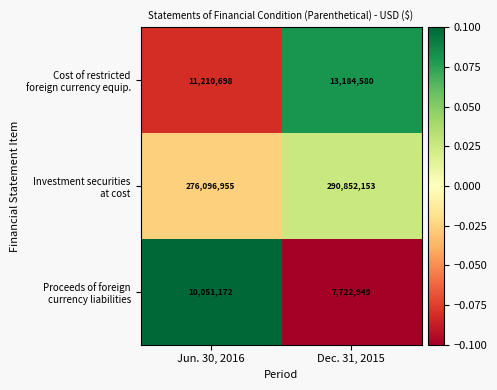

What is the difference between the highest and lowest values at Dec. 31, 2015?

283129204